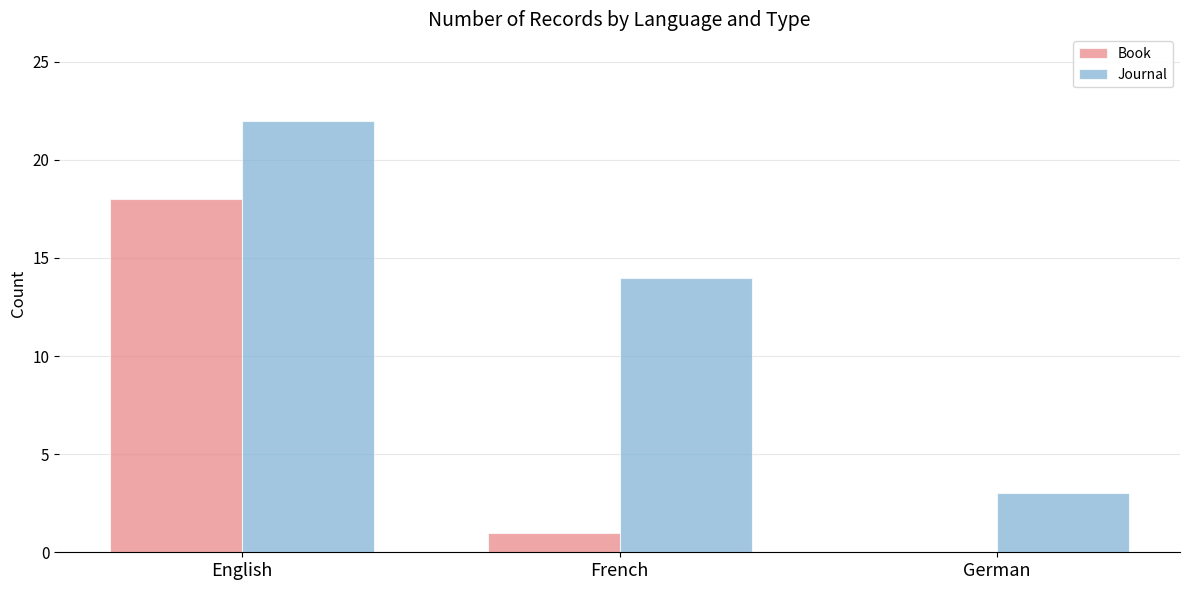

How many series are shown in this chart?

2